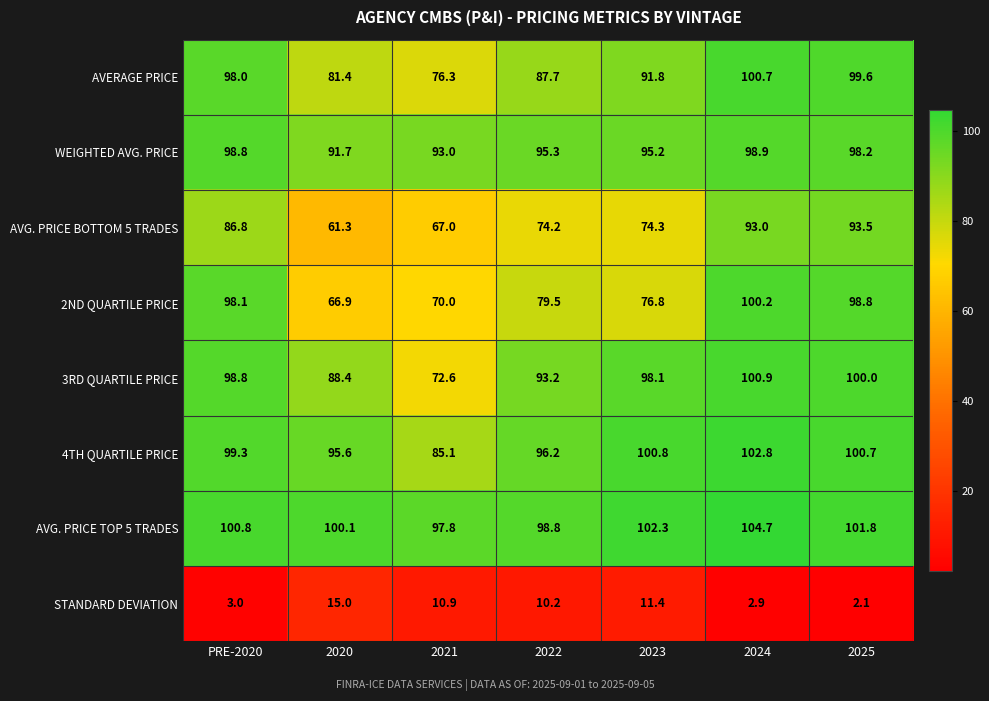

Rank the series by their maximum value, from highest to lowest.

AVG. PRICE TOP 5 TRADES, 4TH QUARTILE PRICE, 3RD QUARTILE PRICE, AVERAGE PRICE, 2ND QUARTILE PRICE, WEIGHTED AVG. PRICE, AVG. PRICE BOTTOM 5 TRADES, STANDARD DEVIATION